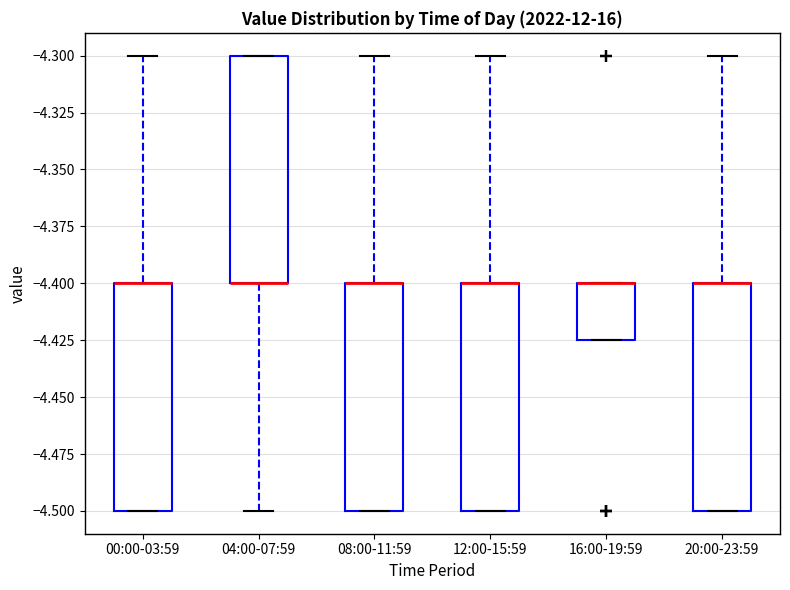

Reading left to right, transcribe this box plot: for each box, give where its median line is, the range the box spans, and where its two whiskers end, as read against the y-axis. The values are not printed on the chart, so give them approximately, as read against the axis.

00:00-03:59: median -4.400 (drawn on the box's upper edge), box -4.500 to -4.400, whiskers -4.500 to -4.300
04:00-07:59: median -4.400 (drawn on the box's lower edge), box -4.400 to -4.300, whiskers -4.500 to -4.300
08:00-11:59: median -4.400 (drawn on the box's upper edge), box -4.500 to -4.400, whiskers -4.500 to -4.300
12:00-15:59: median -4.400 (drawn on the box's upper edge), box -4.500 to -4.400, whiskers -4.500 to -4.300
16:00-19:59: median -4.400 (drawn on the box's upper edge), box -4.425 to -4.400, whiskers -4.425 to -4.400
20:00-23:59: median -4.400 (drawn on the box's upper edge), box -4.500 to -4.400, whiskers -4.500 to -4.300